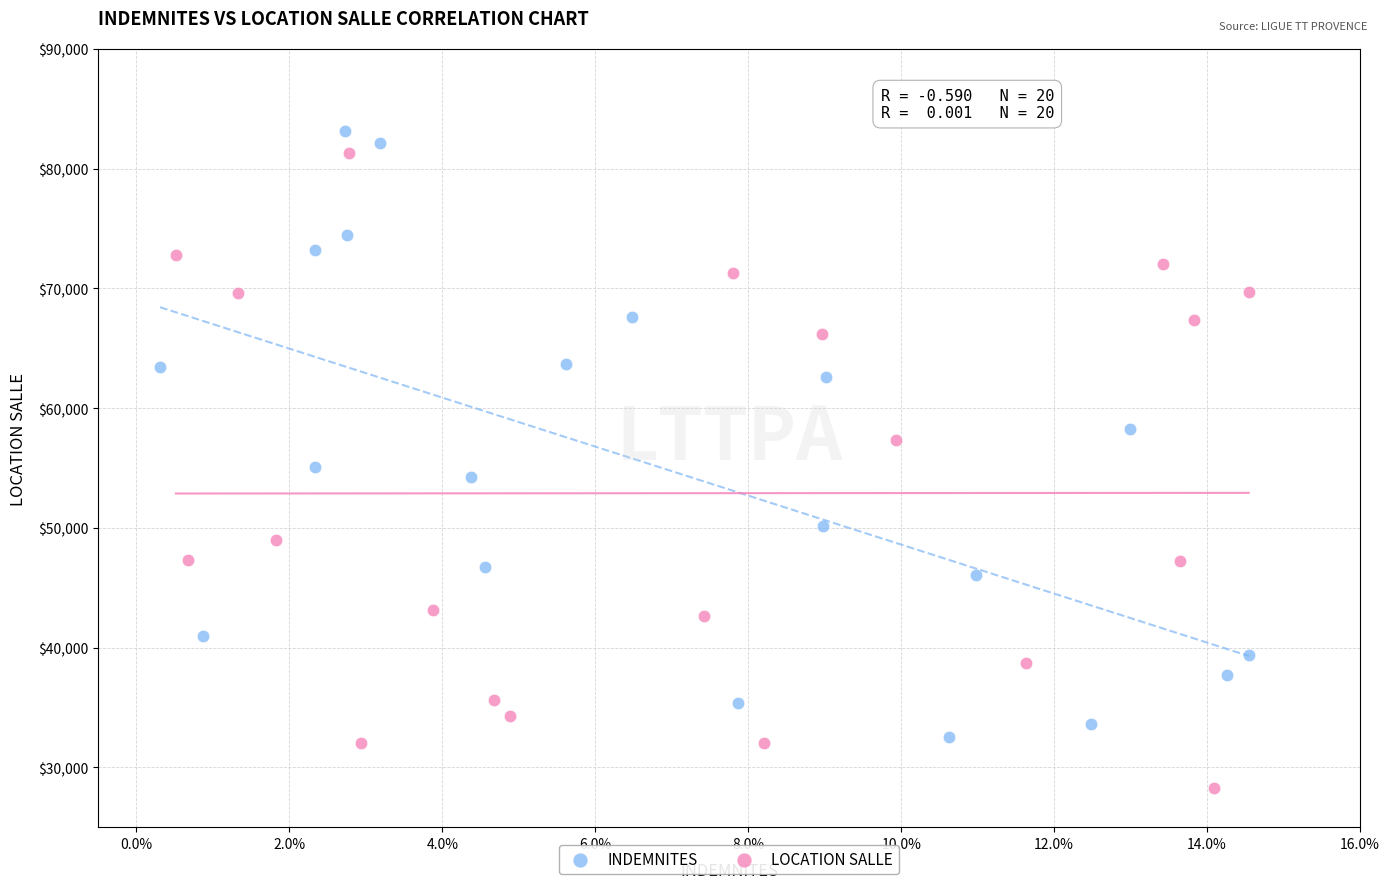

Which series reaches the minimum Y coordinate?

LOCATION SALLE